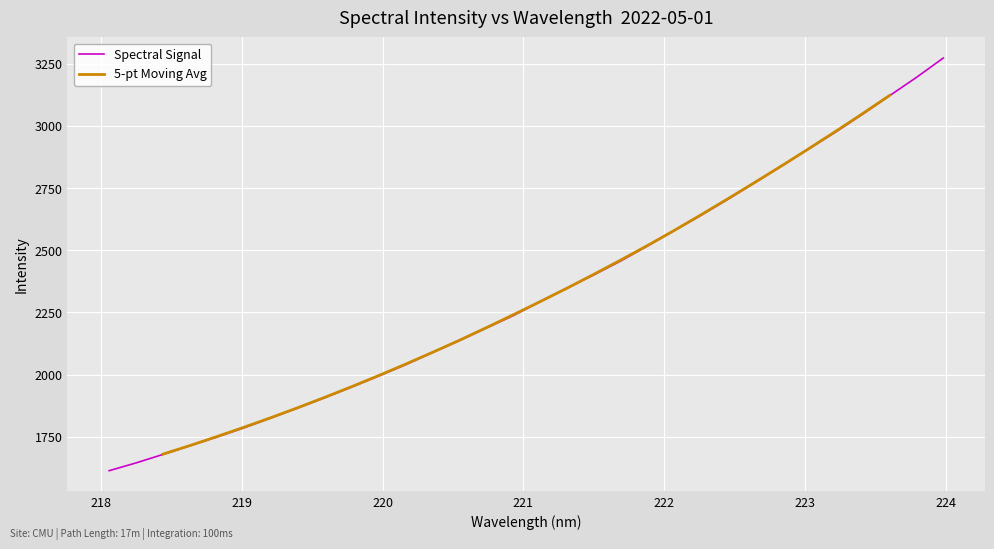

How many data points are above 2292?

16